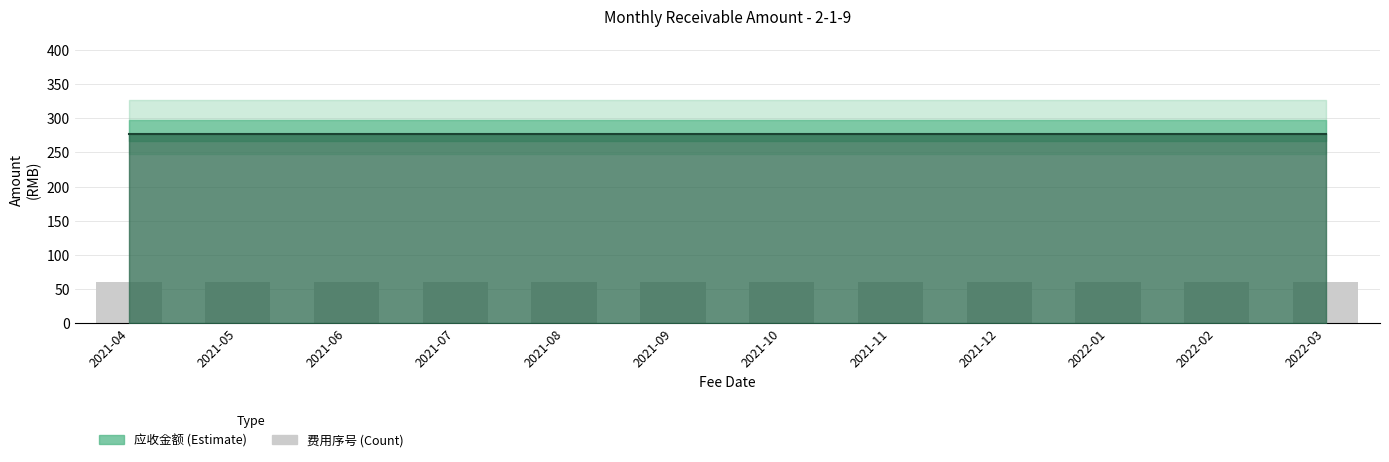

Reading right to left, transcribe all the data shown in this chart.

费用序号: 2022-03=2.0	2022-02=2.0	2022-01=2.0	2021-12=2.0	2021-11=2.0	2021-10=2.0	2021-09=2.0	2021-08=2.0	2021-07=2.0	2021-06=2.0	2021-05=2.0	2021-04=2.0
应收金额: 2022-03=277.1	2022-02=277.1	2022-01=277.1	2021-12=277.1	2021-11=277.1	2021-10=277.1	2021-09=277.1	2021-08=277.1	2021-07=277.1	2021-06=277.1	2021-05=277.1	2021-04=277.1